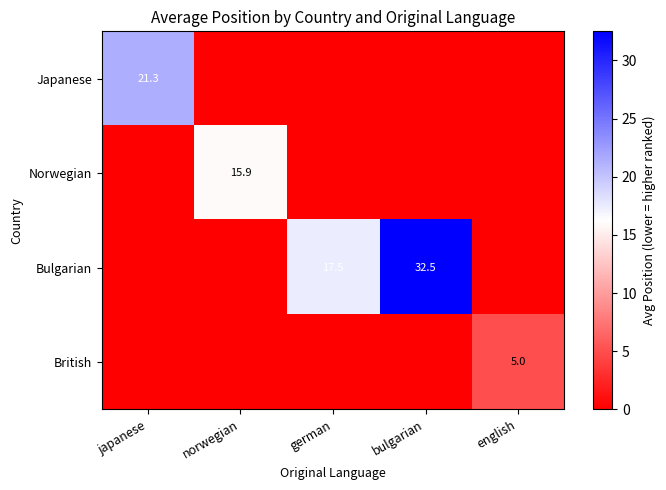

At how many categories does at least one series exceed 7?

4